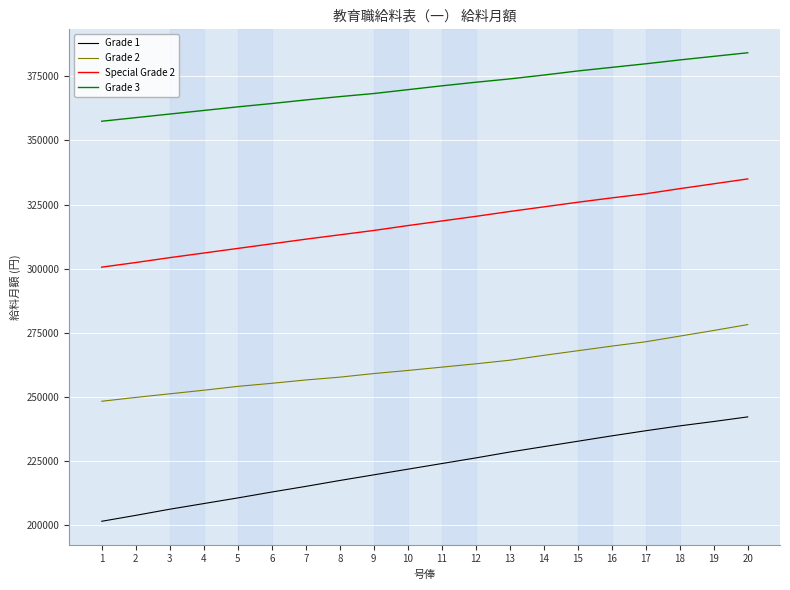

True or false: Grade 3 and Grade 1 intersect in this chart.

False